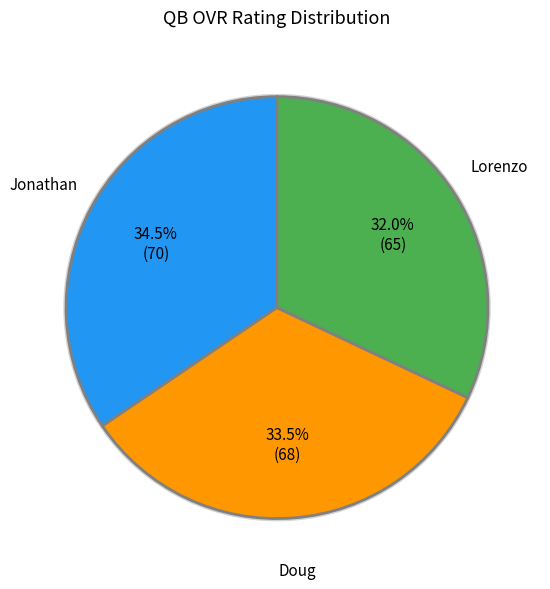

Is there a majority slice in this chart?

No